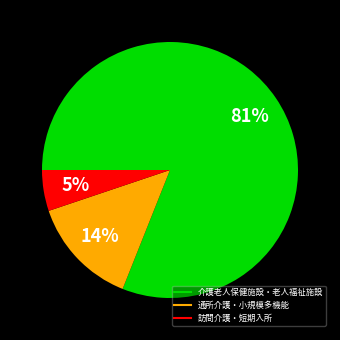

Is there any slice that represents more than half of the pie?

Yes